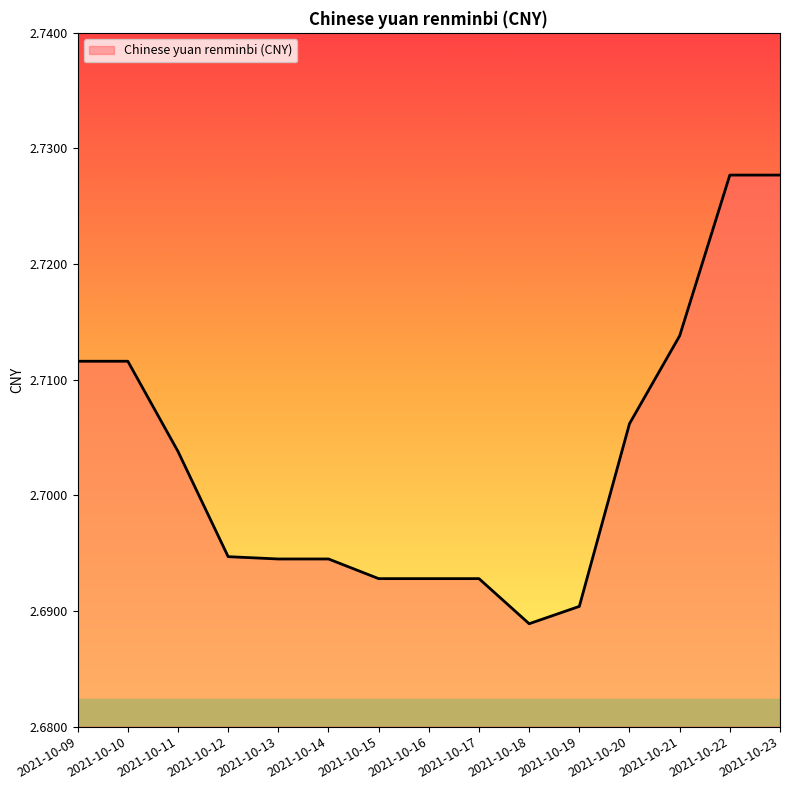

Which label corresponds to the smallest value in the chart?

2021-10-18